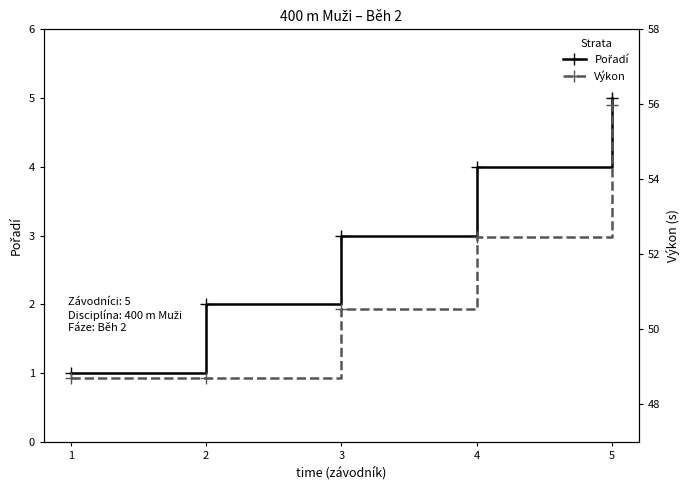

True or false: Pořadí and Výkon intersect in this chart.

False